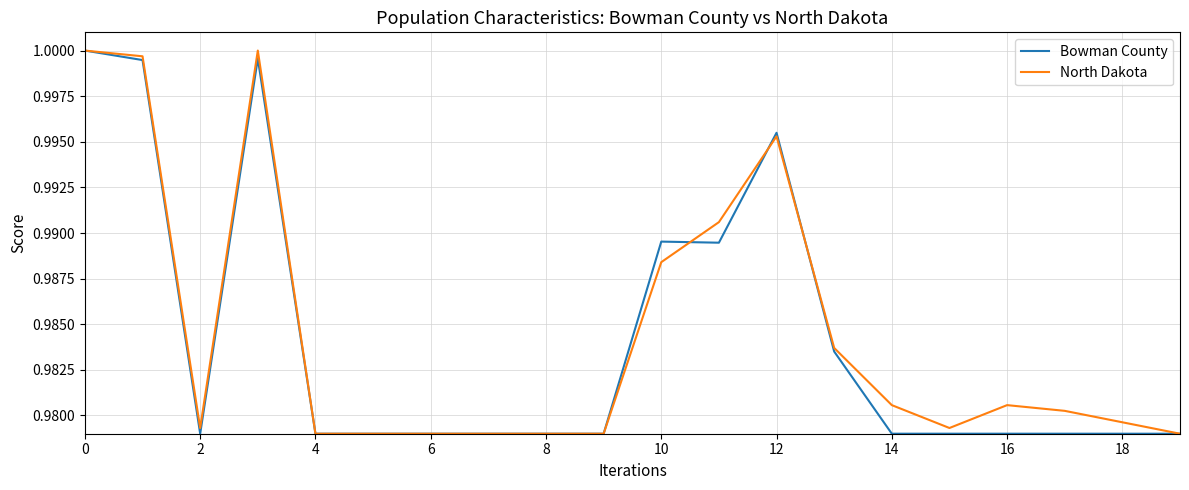

Reading left to right, transcribe all the data shown in this chart.

Bowman County: 1.0	1.0	1.0	1.0	1.0	1.0	1.0	1.0	1.0	1.0	1.0	1.0	1.0	1.0	1.0	1.0	1.0	1.0	1.0	1.0
North Dakota: 1.0	1.0	1.0	1.0	1.0	1.0	1.0	1.0	1.0	1.0	1.0	1.0	1.0	1.0	1.0	1.0	1.0	1.0	1.0	1.0